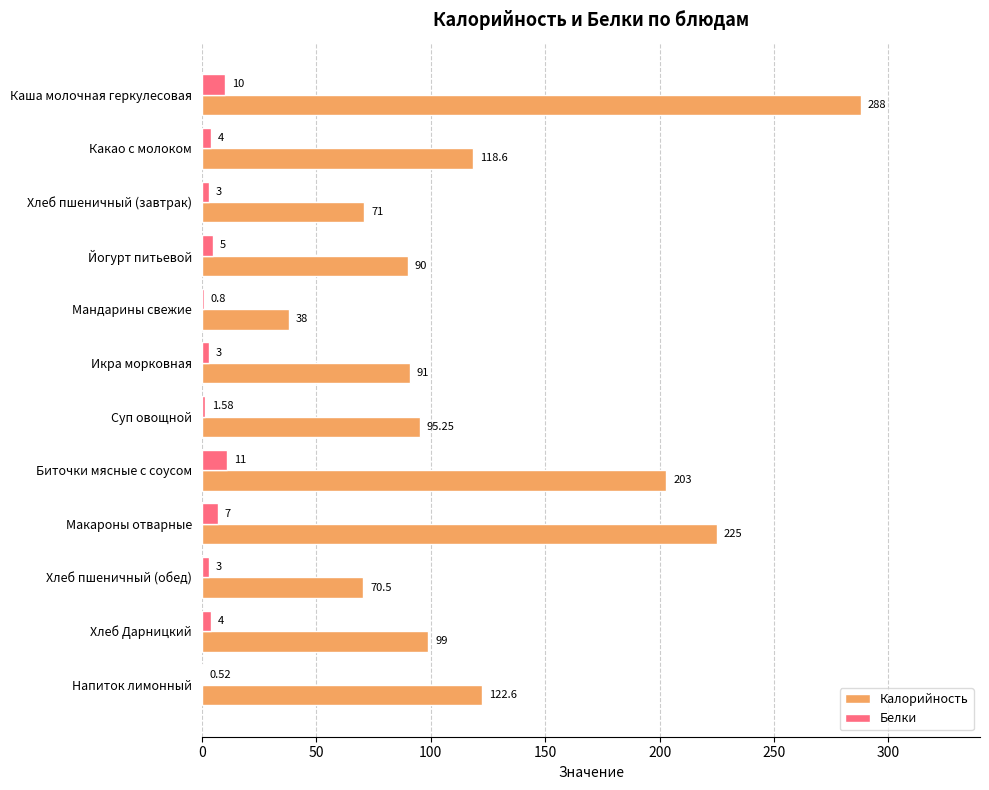

At which label is Белки closest to 5?

Йогурт питьевой